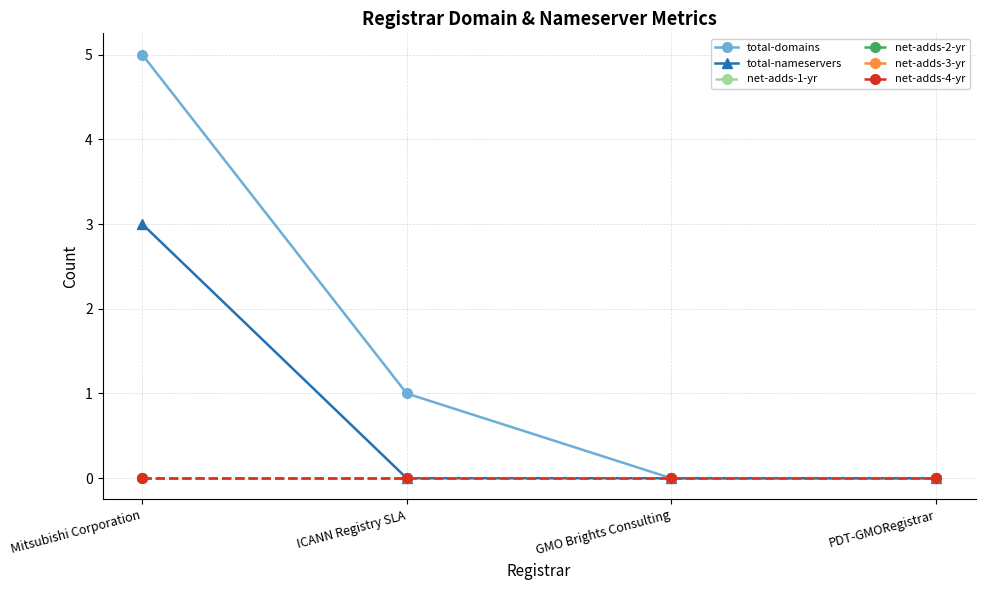

Does the chart have visible grid lines?

Yes